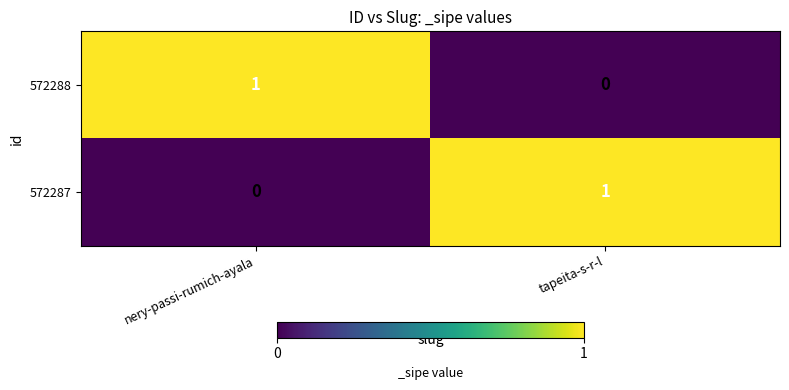

List the labels in order of 572287 value, largest first.

tapeita-s-r-l, nery-passi-rumich-ayala